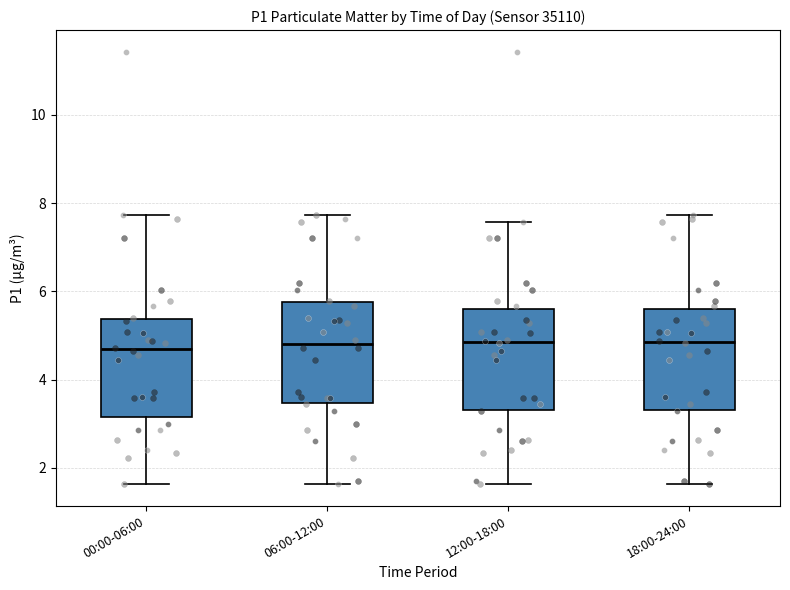

Reading left to right, transcribe this box plot: for each box, give where its median line is, the range the box spans, and where its two whiskers end, as read against the y-axis. The values are not printed on the chart, so give them approximately, as read against the axis.

00:00-06:00: median 4.6, box 3.2 to 5.4, whiskers 1.6 to 7.8
06:00-12:00: median 4.8, box 3.4 to 5.8, whiskers 1.6 to 7.8
12:00-18:00: median 4.8, box 3.4 to 5.6, whiskers 1.6 to 7.6
18:00-24:00: median 4.8, box 3.4 to 5.6, whiskers 1.6 to 7.8